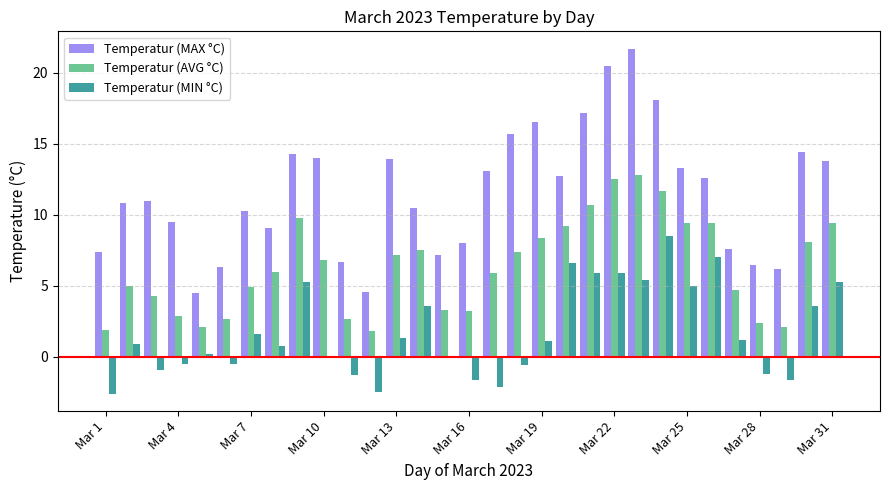

What is the highest value of the Temperatur (AVG °C) series?

12.8